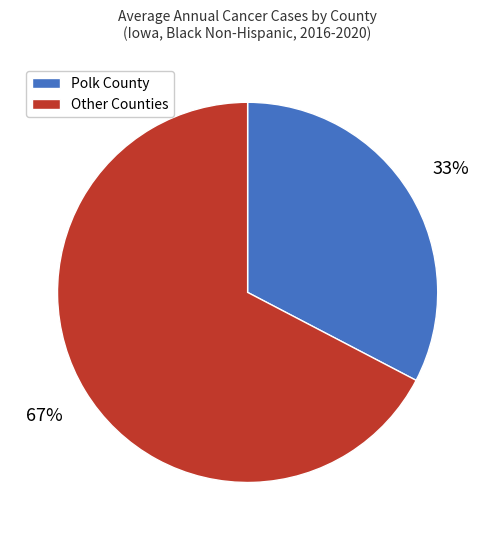

To the nearest percent, what is the average slice percentage?

50%